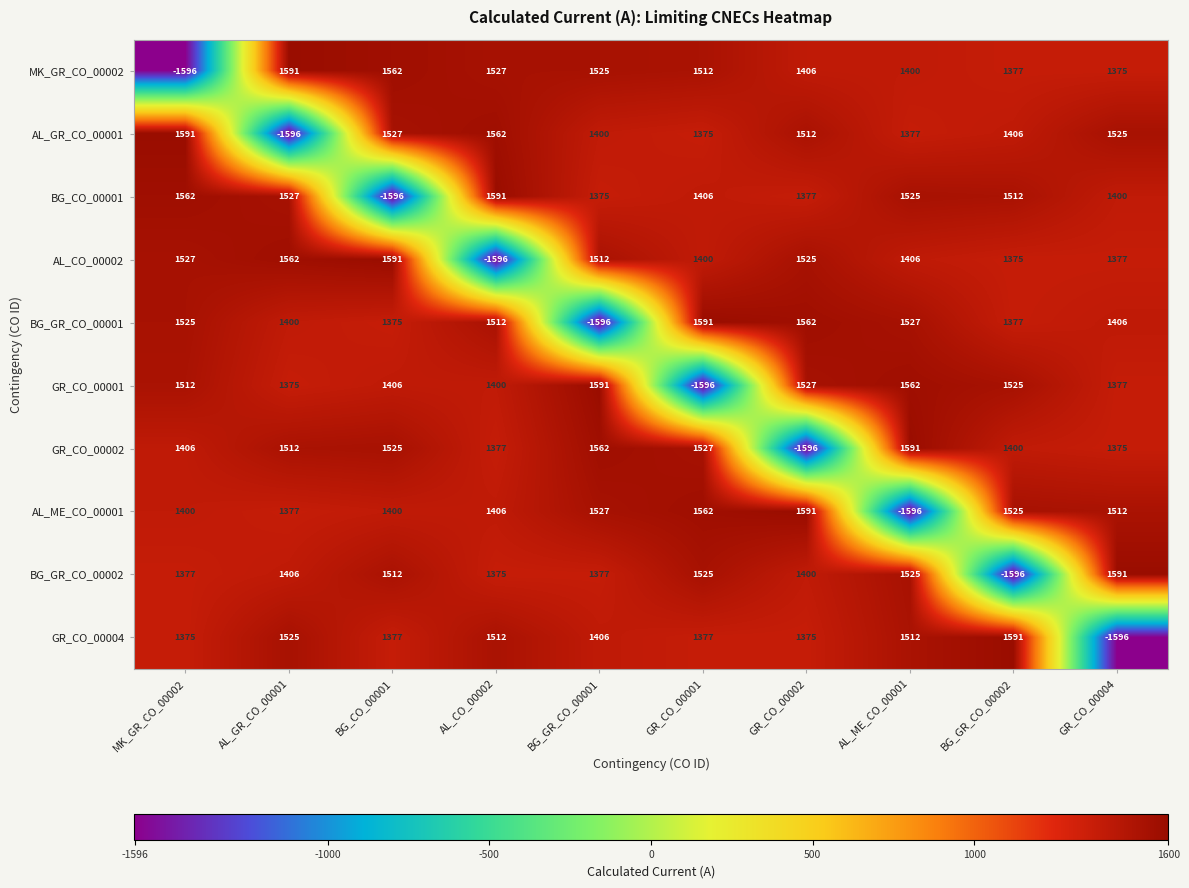

List the labels in order of MK_GR_CO_00002 value, largest first.

AL_GR_CO_00001, BG_CO_00001, AL_CO_00002, BG_GR_CO_00001, GR_CO_00001, GR_CO_00002, AL_ME_CO_00001, BG_GR_CO_00002, GR_CO_00004, MK_GR_CO_00002